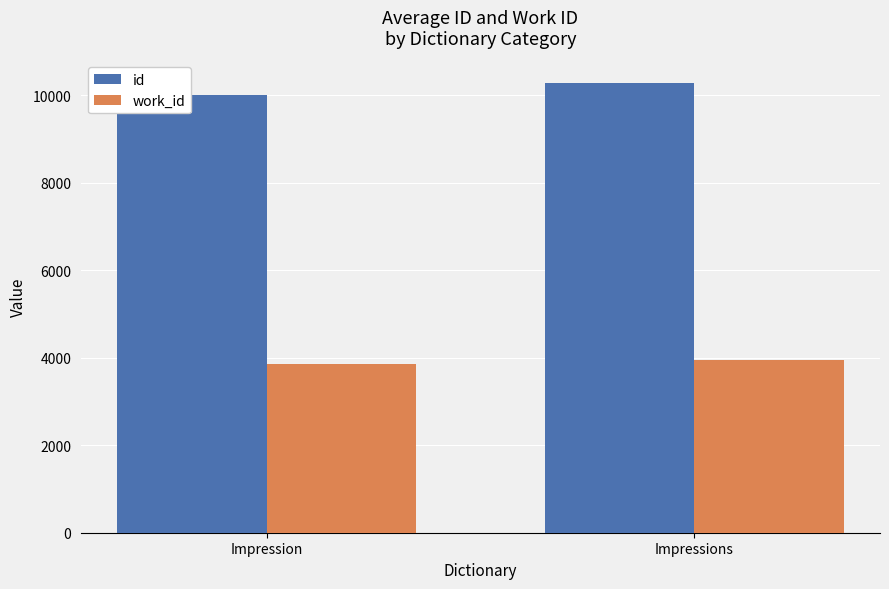

What is the sum of all work_id values?

7808.2